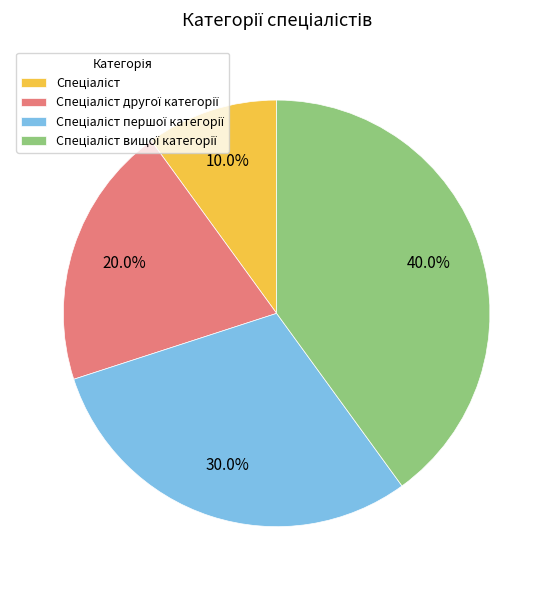

Is there a majority slice in this chart?

No